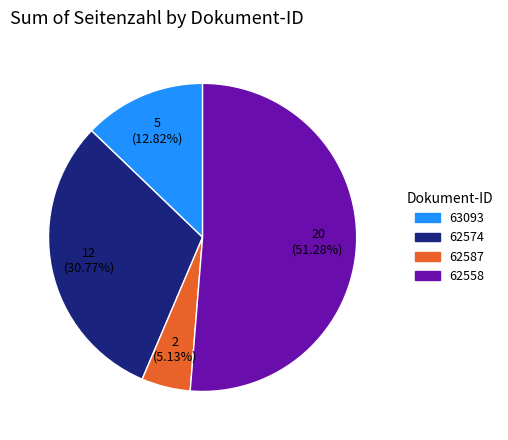

Does any single category account for the majority?

Yes